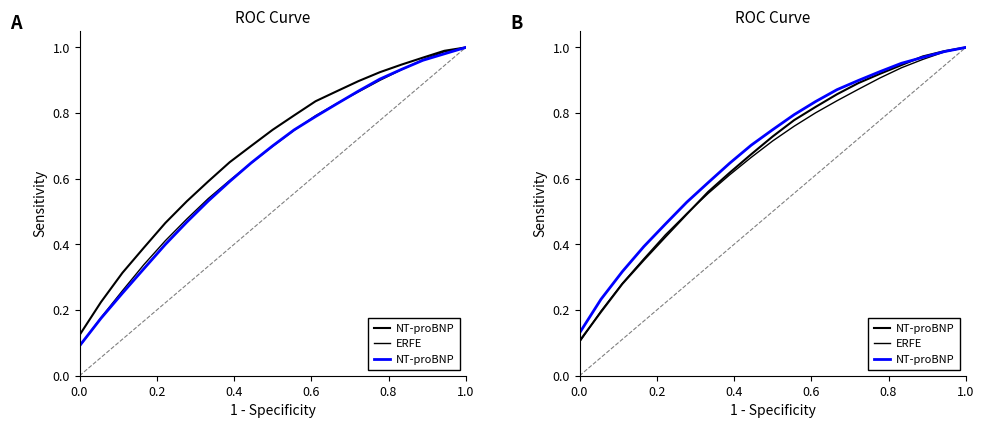

What is the difference between the maximum and minimum values in the NT-proBNP series?

0.9